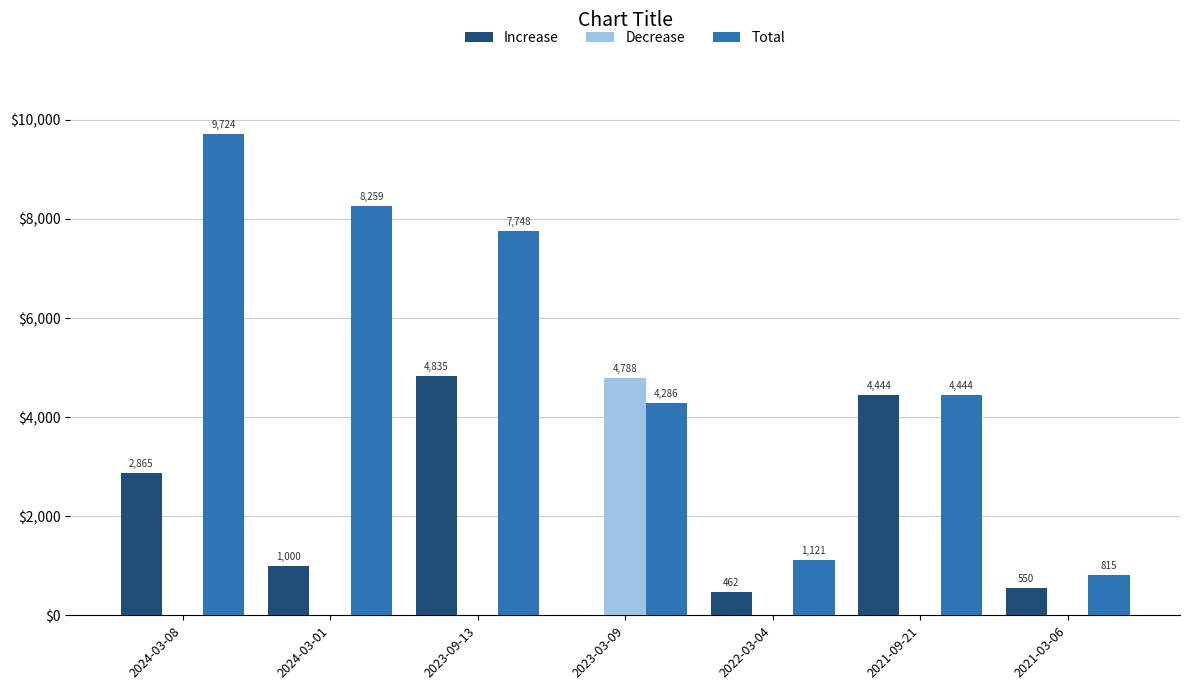

What is the greatest value displayed?

9724